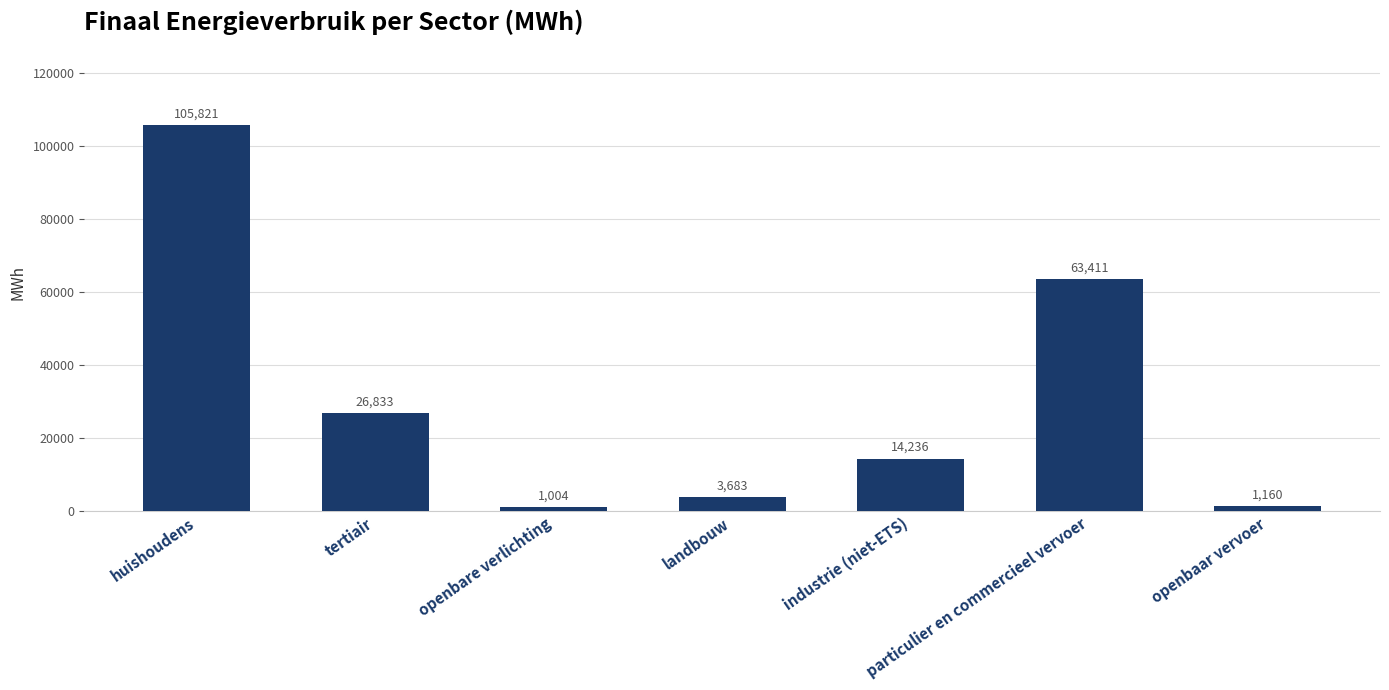

What is the label of the 2nd bar from the left?

tertiair